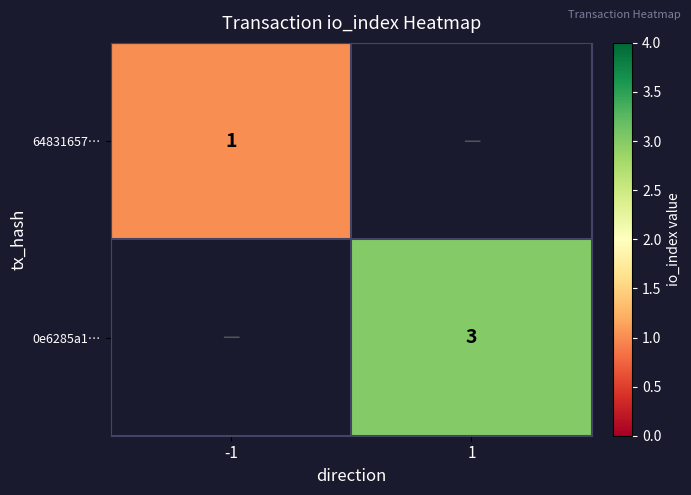

At how many categories does at least one series exceed 2?

1